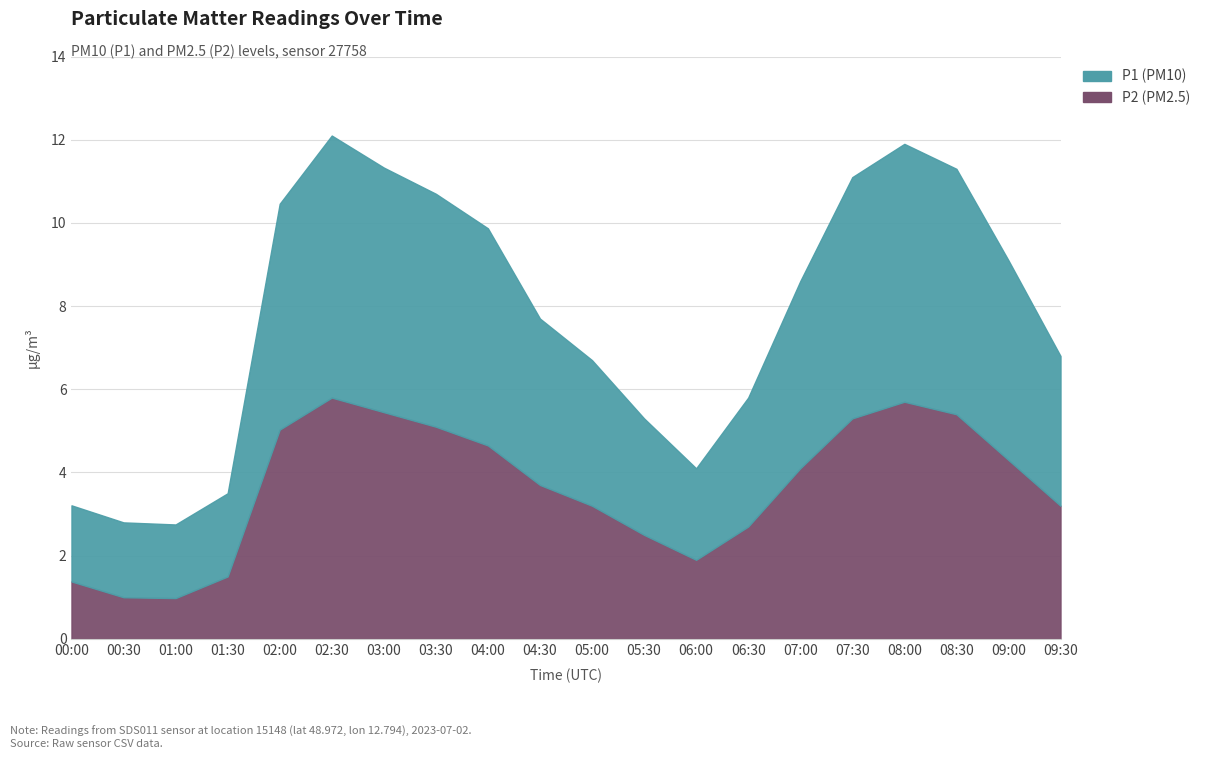

How many interior local peaks does the P1 series have?

2